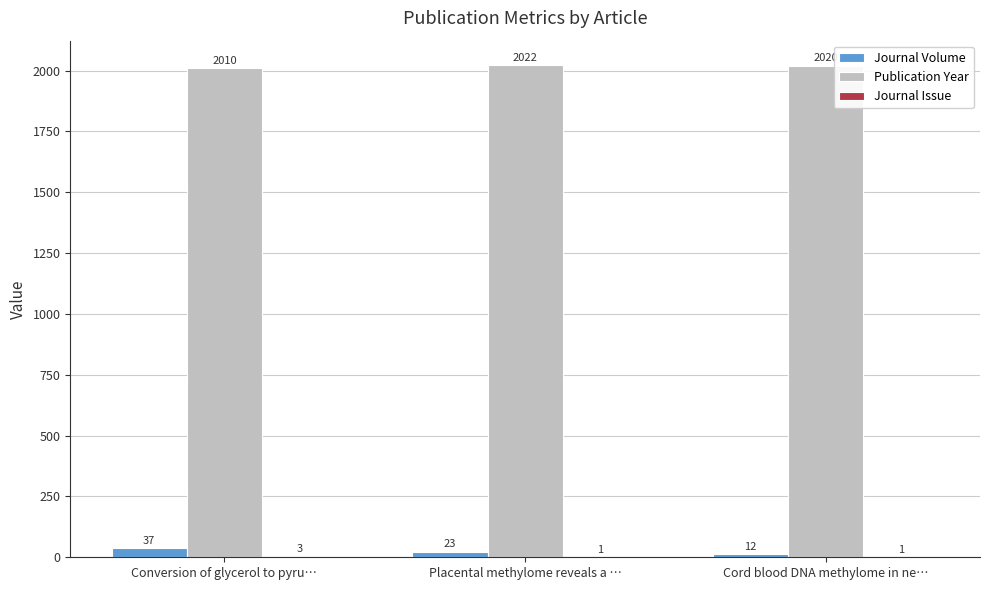

The value of Publication Year at Placental methylome reveals a … is 2843. True or false?

False